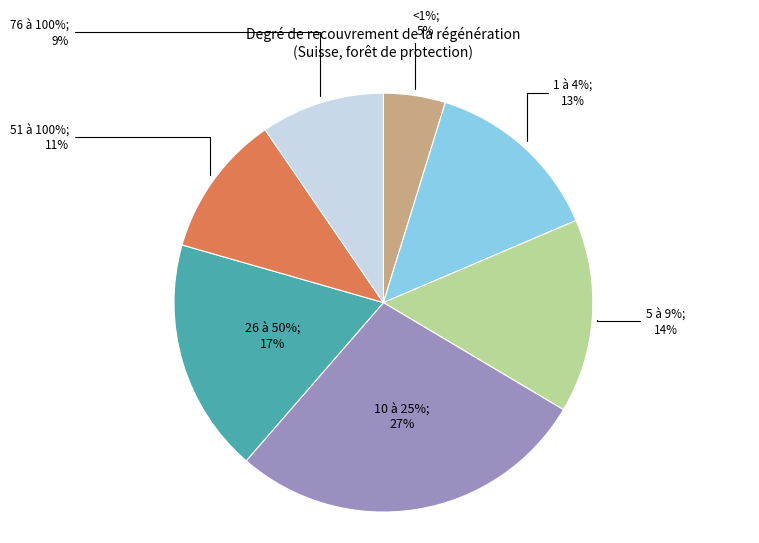

Is there a majority slice in this chart?

No